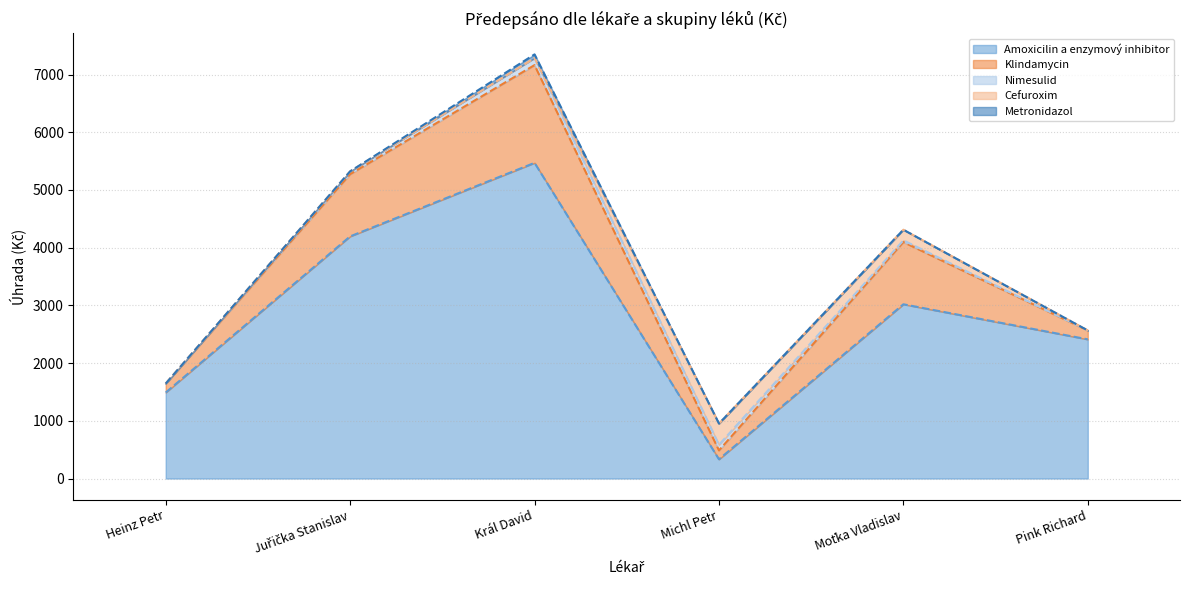

What is the difference between the highest and lowest values at Juřička Stanislav?

1126.4